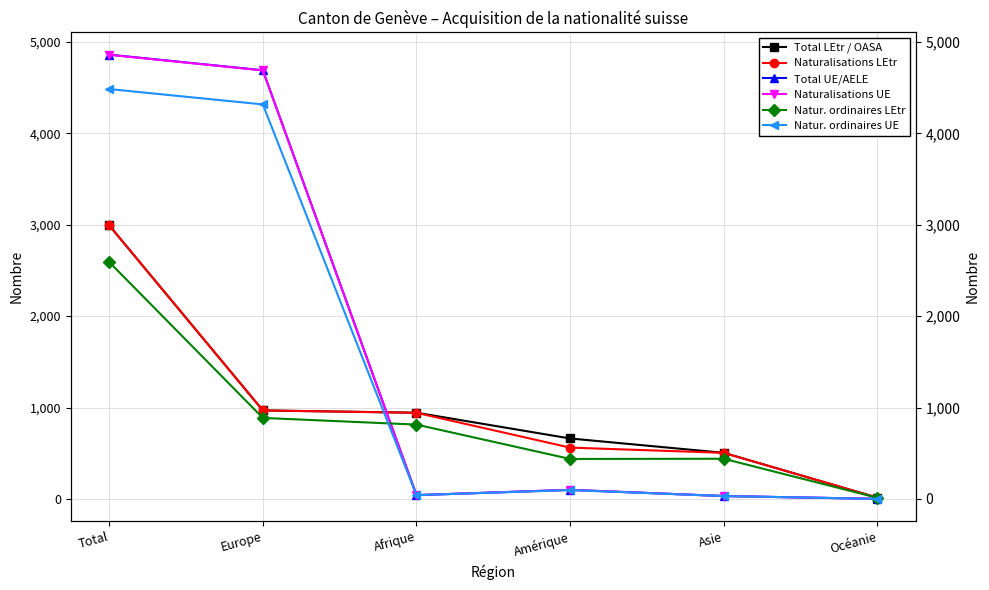

At which category does Naturalisations UE reach its first local valley?

Afrique